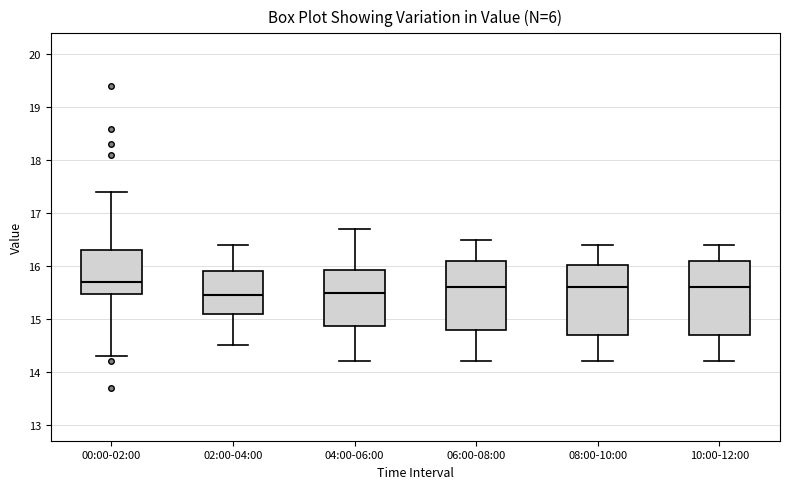

Reading left to right, read every box against the y-axis: the position of its median line, the range the box covers, and the ends of its whiskers. The values are not printed on the chart, so give them approximately, as read against the axis.

00:00-02:00: median 15.7, box 15.5 to 16.3, whiskers 14.3 to 17.4
02:00-04:00: median 15.5, box 15.1 to 15.9, whiskers 14.5 to 16.4
04:00-06:00: median 15.5, box 14.9 to 15.9, whiskers 14.2 to 16.7
06:00-08:00: median 15.6, box 14.8 to 16.1, whiskers 14.2 to 16.5
08:00-10:00: median 15.6, box 14.7 to 16.0, whiskers 14.2 to 16.4
10:00-12:00: median 15.6, box 14.7 to 16.1, whiskers 14.2 to 16.4